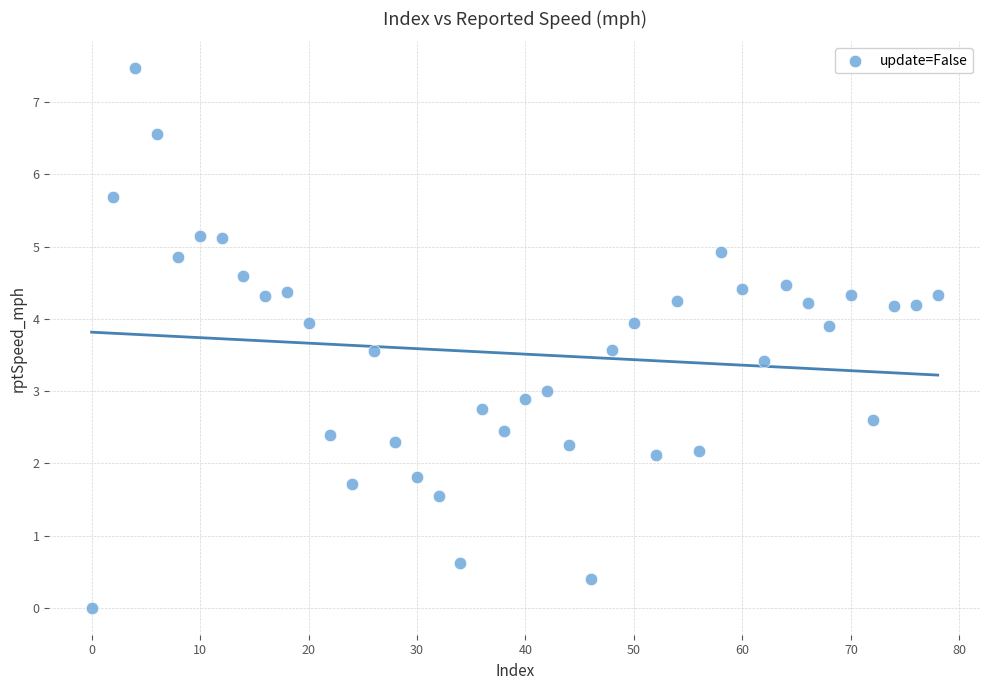

What is the range of Y values (max minus min)?

7.5